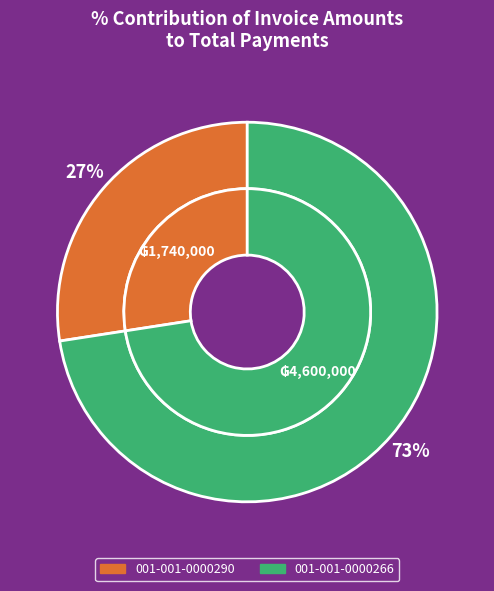

Which category has the biggest portion of the pie?

001-001-0000266